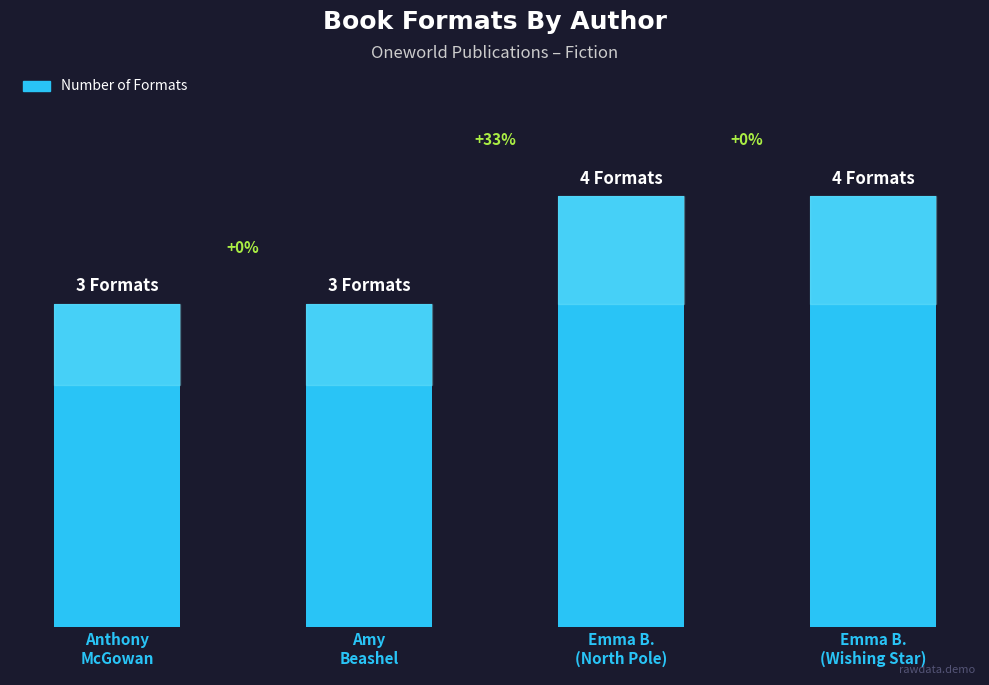

Reading left to right, what are all the values shown in this chart?

Anthony
McGowan=3	Amy
Beashel=3	Emma B.
(North Pole)=4	Emma B.
(Wishing Star)=4